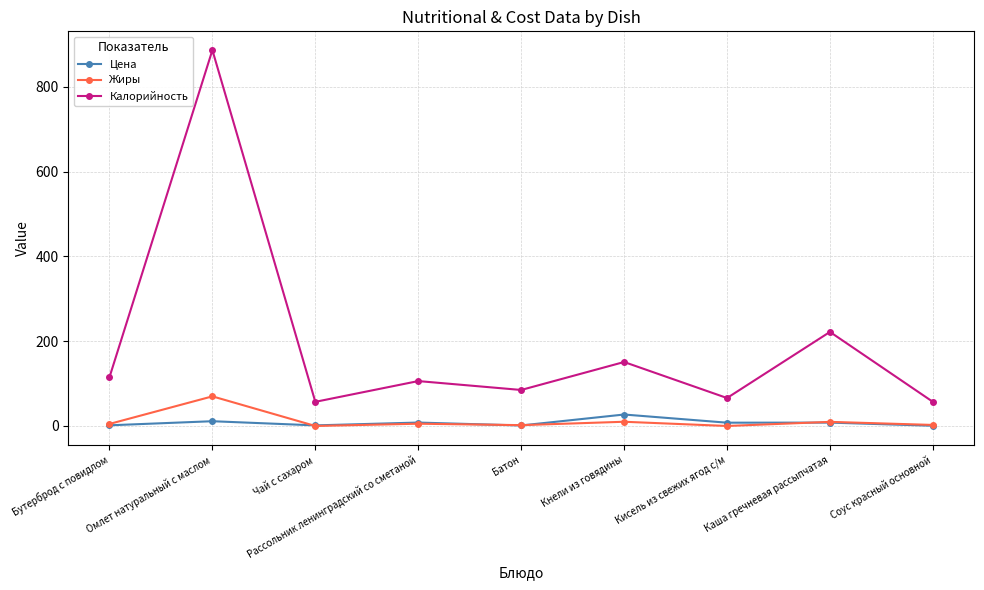

The Калорийность series shows 85.0 at Батон. True or false?

True